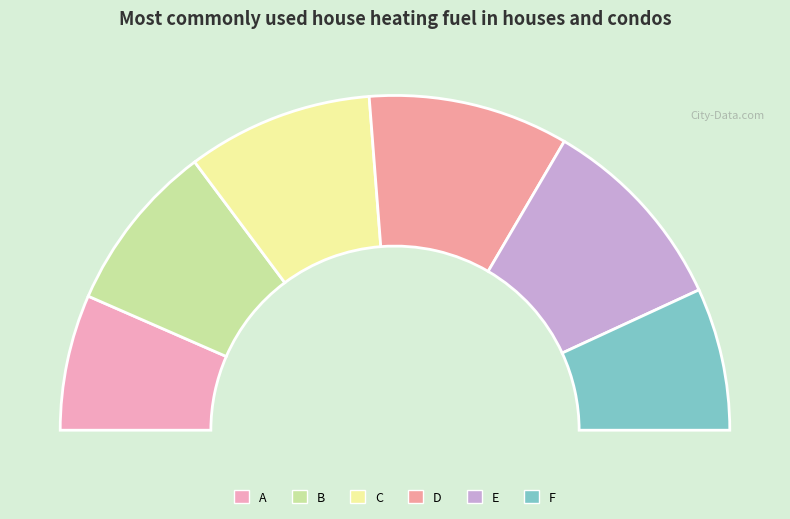

Is it true that E is 32% of the pie?

False